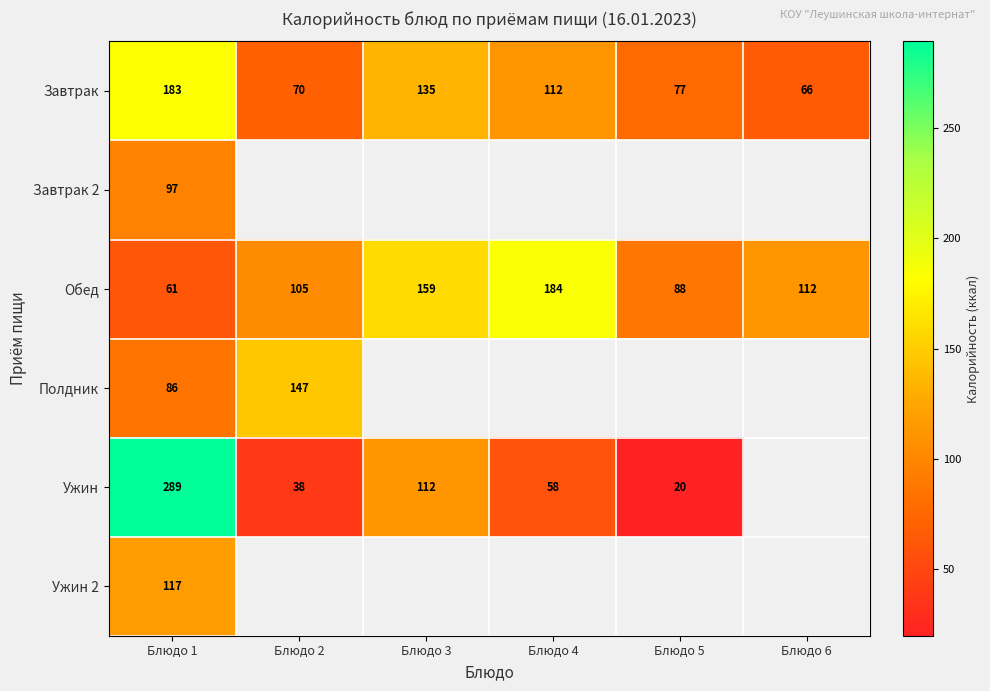

Is the value of Обед at Блюдо 2 greater than the value of Ужин 2 at Блюдо 1?

No